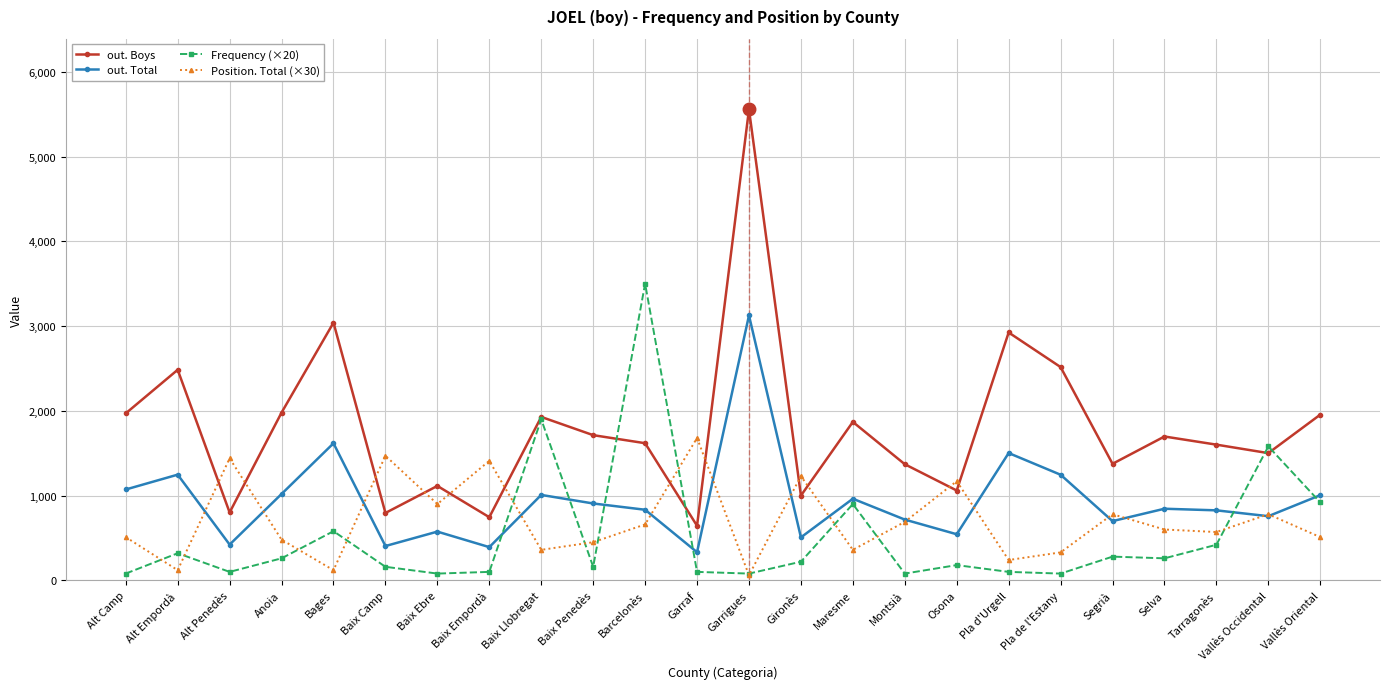

What is the difference between the second highest and minimum values in the out. Total series?

1285